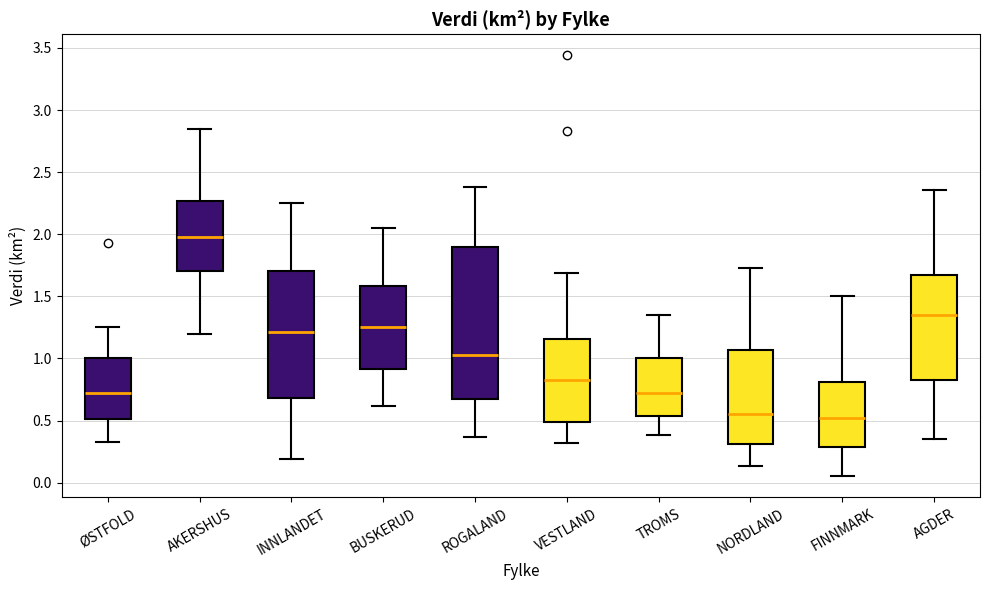

Where does the median line of the box for VESTLAND sit on the y-axis? The values are not printed on the chart, so give them approximately, as read against the axis.

0.85